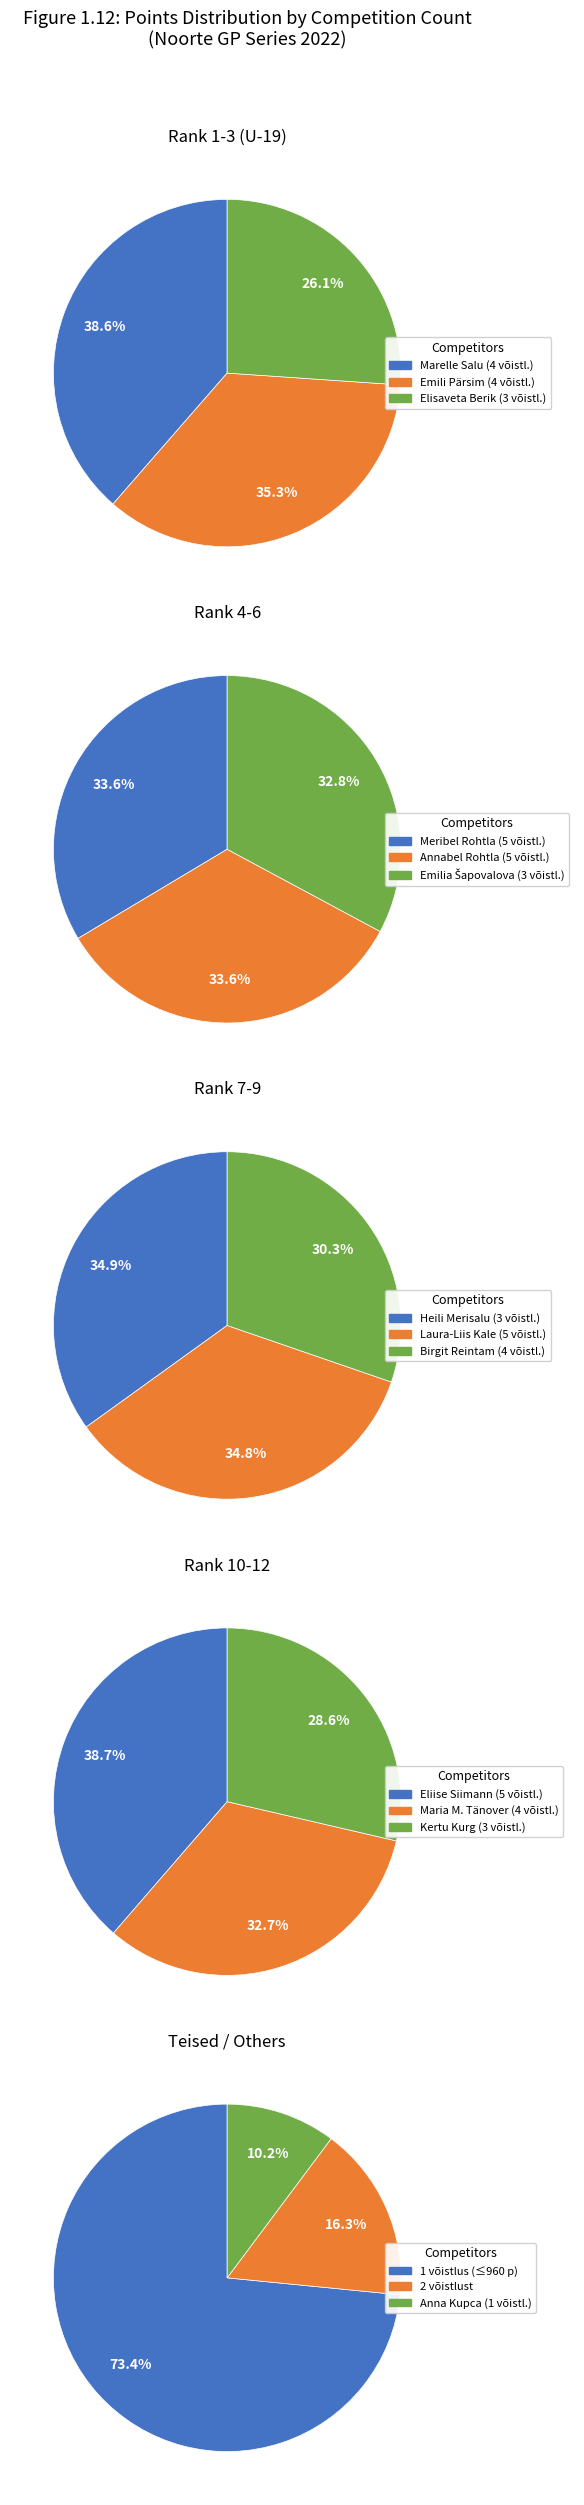

True or false: võistluste arv 3 accounts for 6% of the total.

False